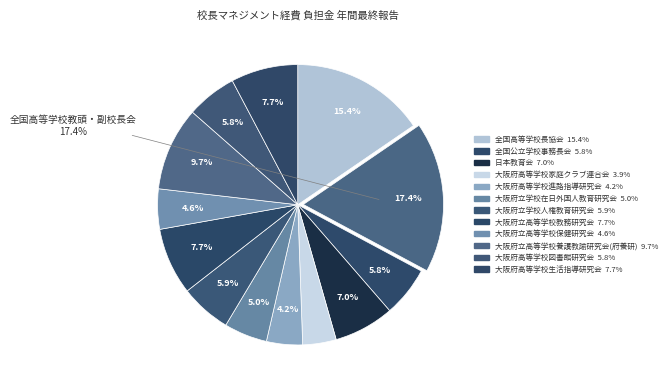

Which category has the smallest portion of the pie?

大阪府高等学校家庭クラブ連合会